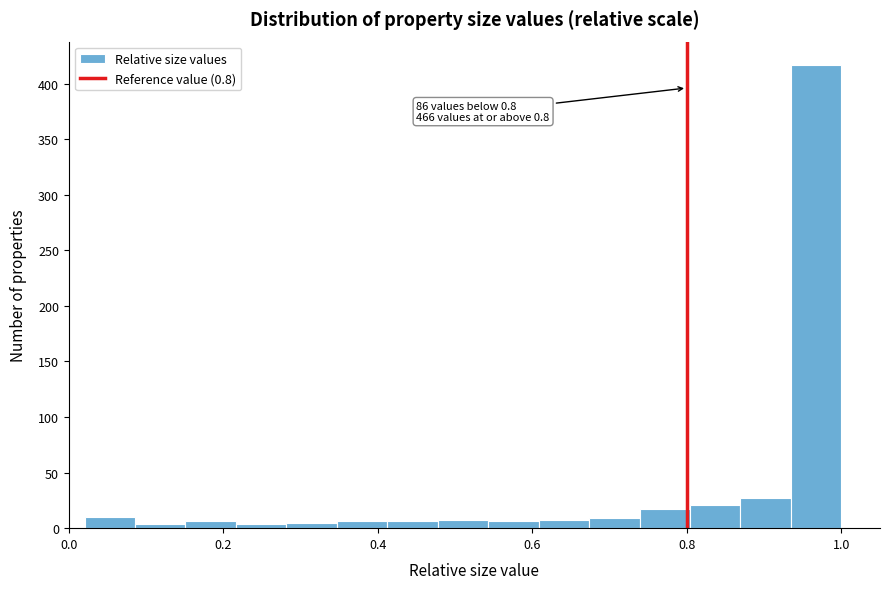

Around what value on the x-axis is the tallest bar? Give the approximate position of its centre, as read against the axis.

0.96